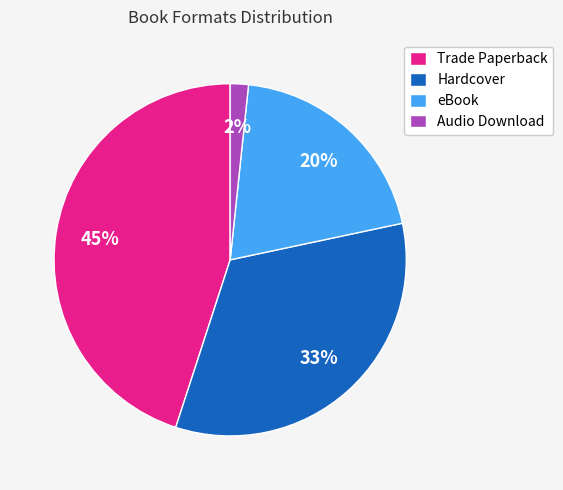

Between Trade Paperback and Hardcover, which is larger?

Trade Paperback